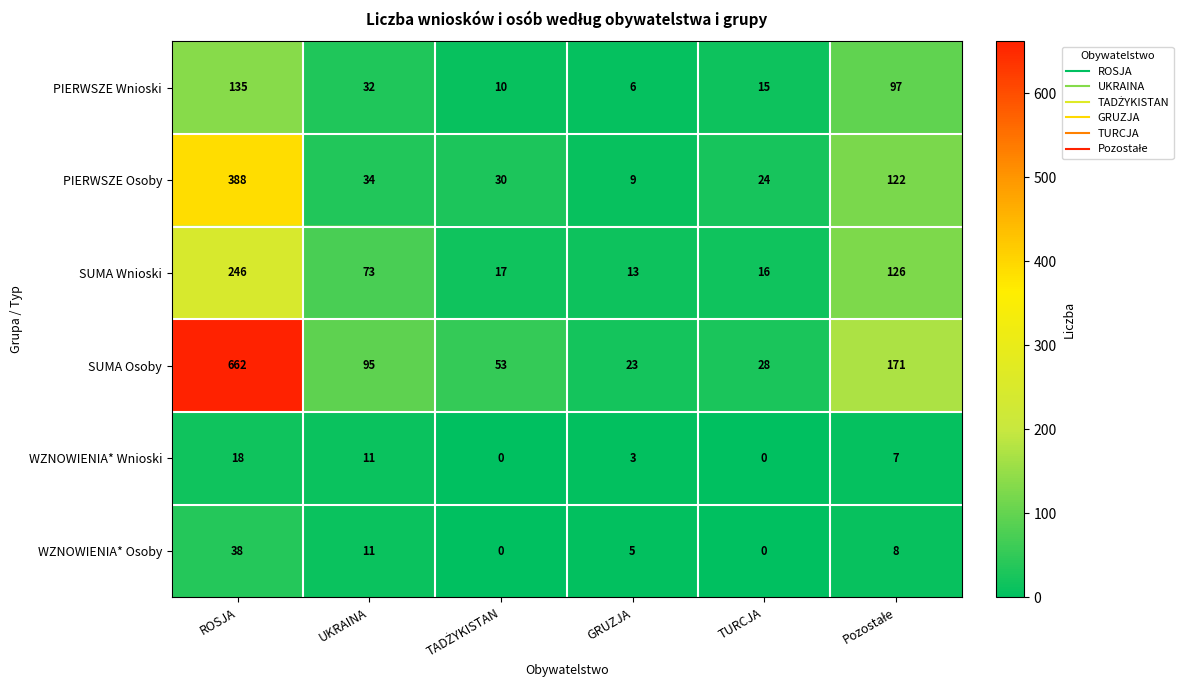

The value of WZNOWIENIA* Wnioski at ROSJA is 28. True or false?

False